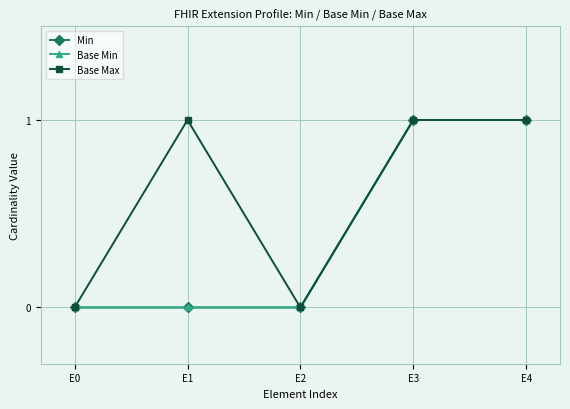

Count the Min values in the range 0 to 1.

5